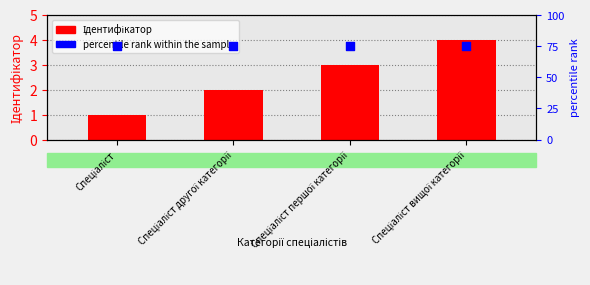

At how many categories does at least one series exceed 22?

4